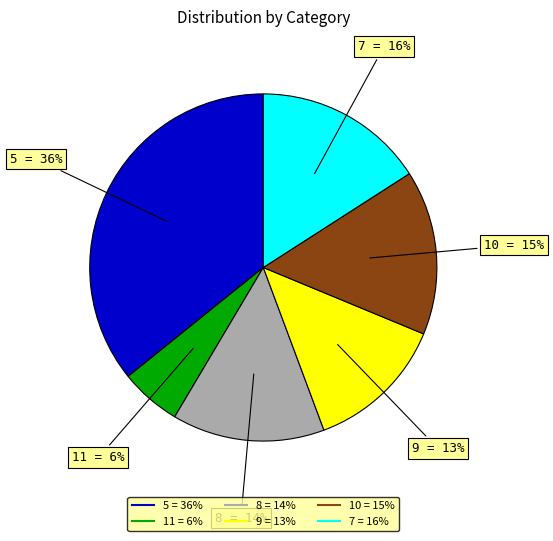

Does 9 account for over 50% of the chart?

No